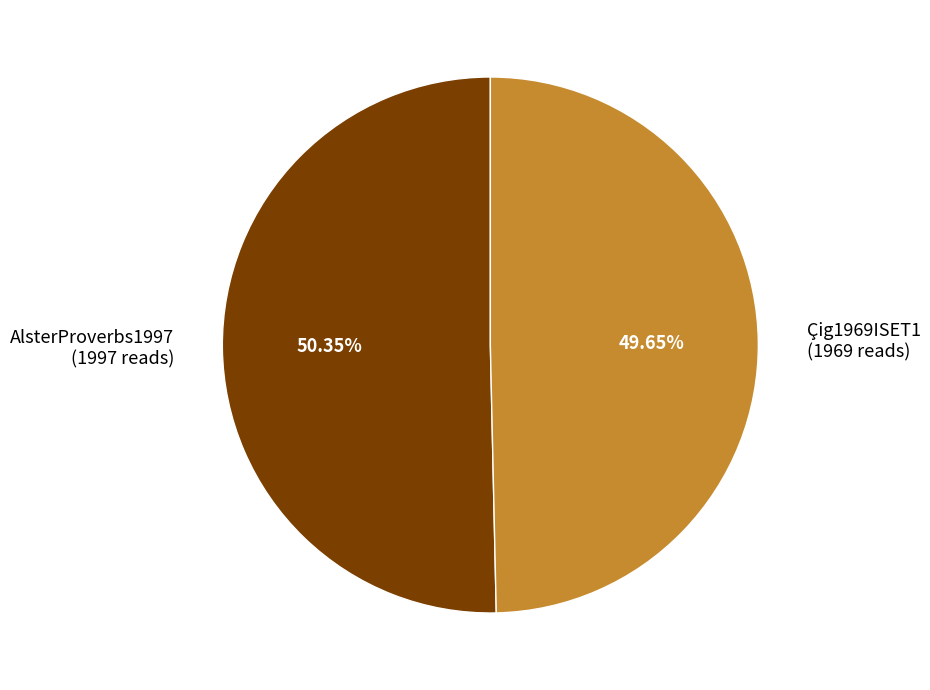

What is the largest slice in the pie chart?

AlsterProverbs1997